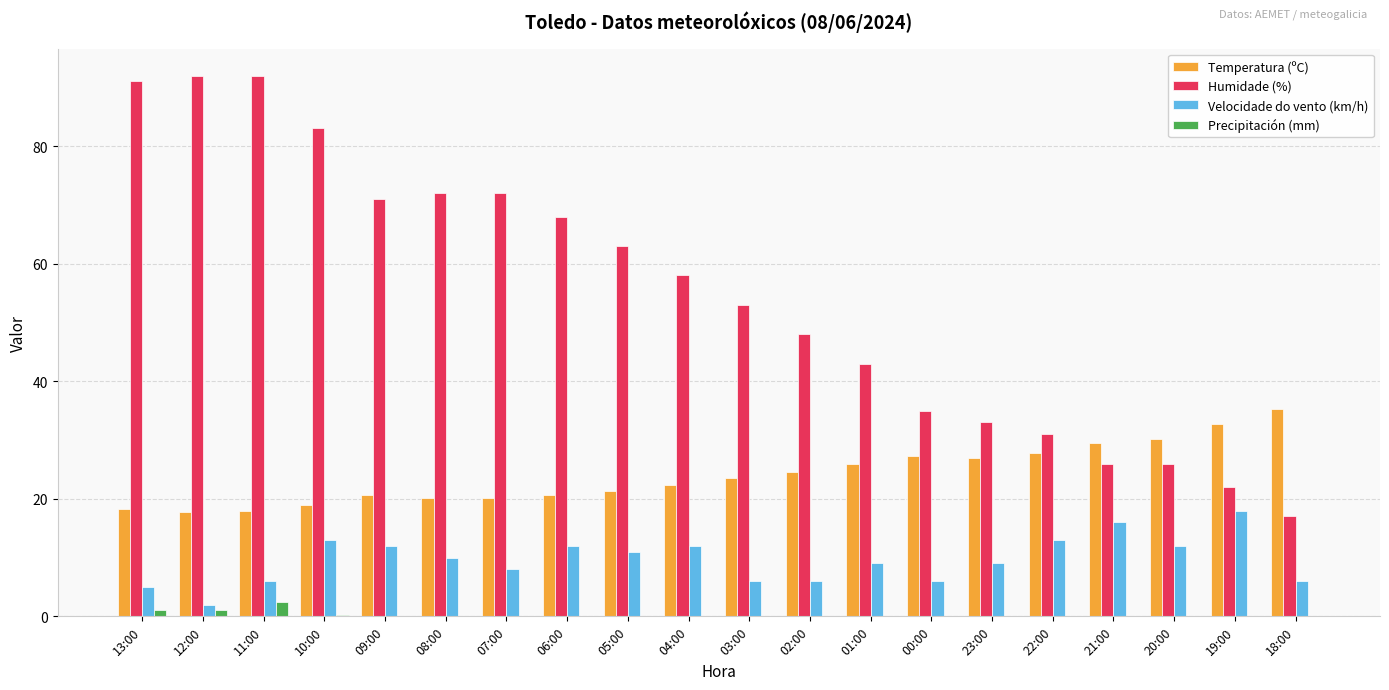

Where is Temperatura (ºC) nearest to the value 26?

01:00